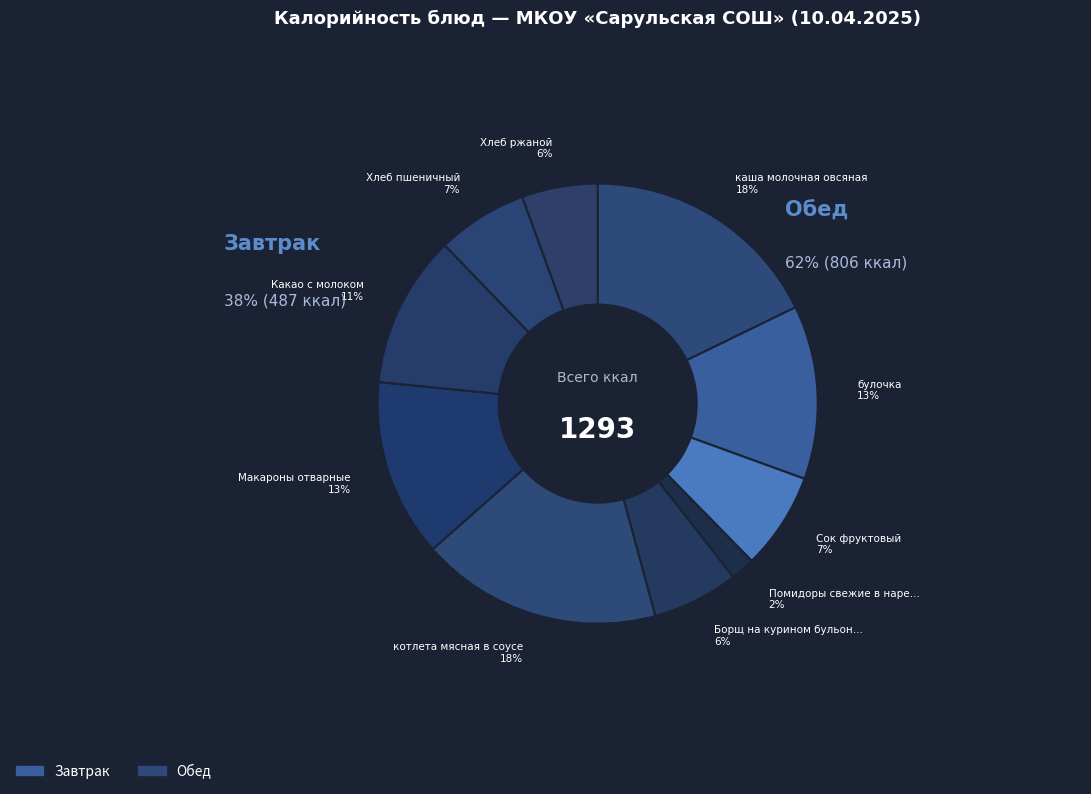

To the nearest percent, what portion does булочка represent?

13%